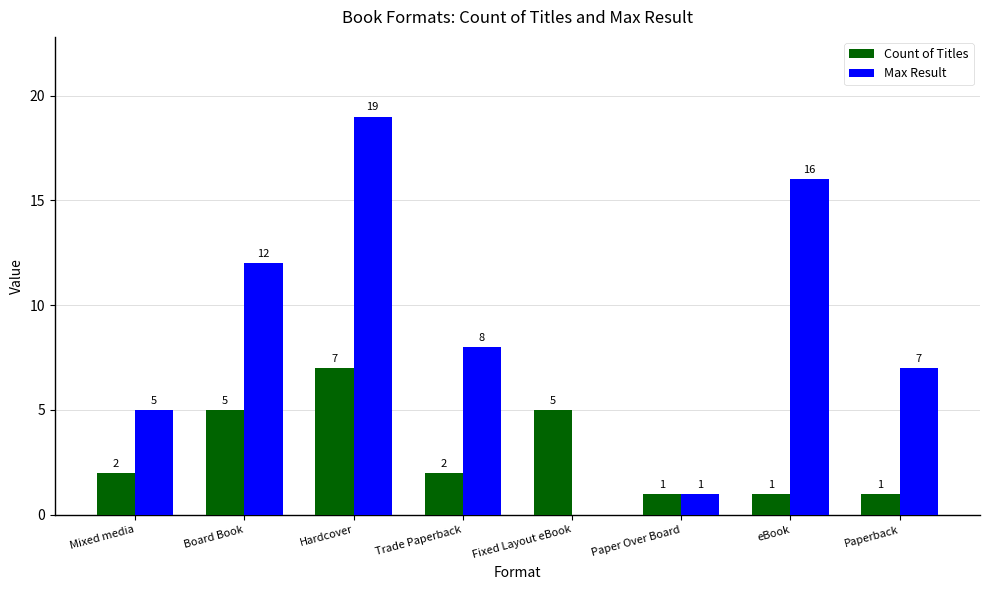

Between Fixed Layout eBook and eBook, which series saw the biggest shift?

Max Result